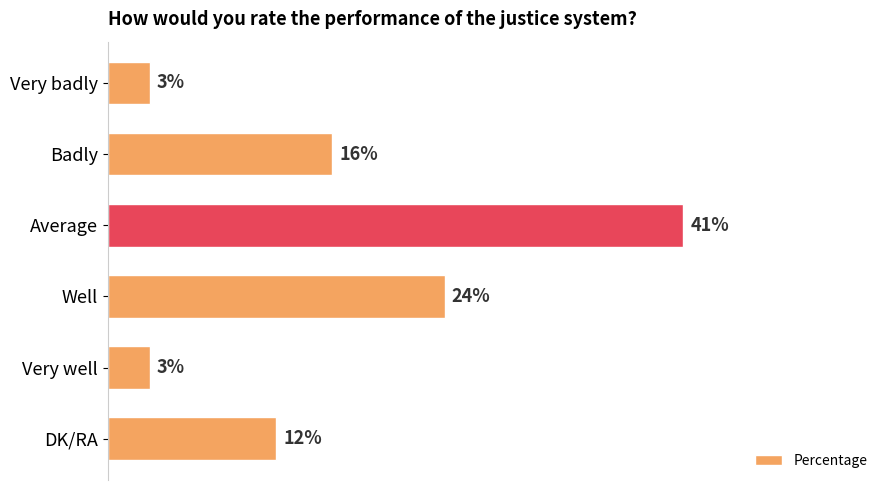

Between Average and Badly, which is larger?

Average